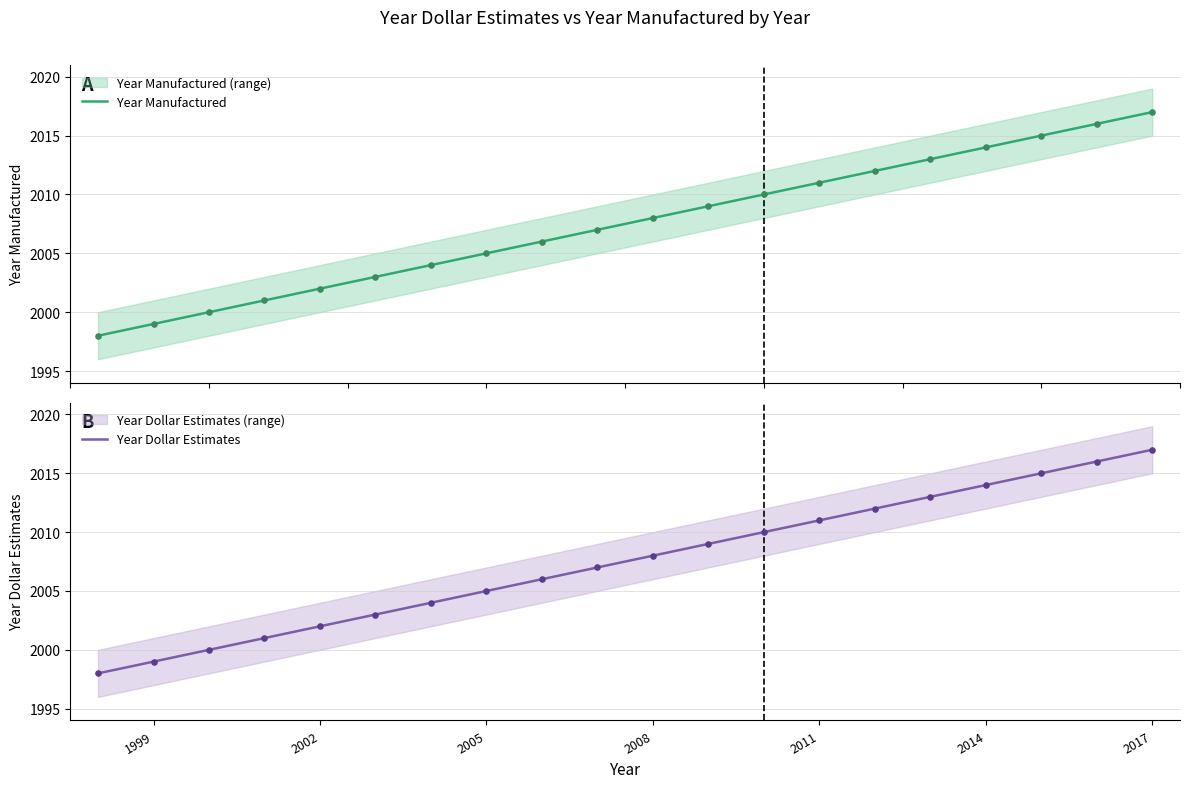

What are all the series names shown in the legend?

Year Manufactured, Year Dollar Estimates